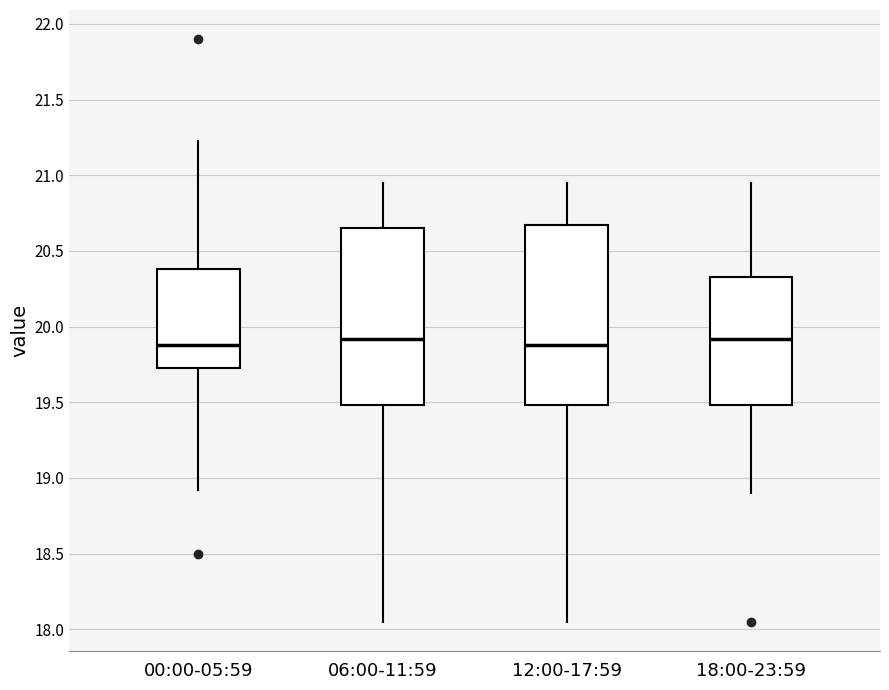

Reading left to right, transcribe this box plot: for each box, give where its median line is, the range the box spans, and where its two whiskers end, as read against the y-axis. The values are not printed on the chart, so give them approximately, as read against the axis.

00:00-05:59: median 19.90, box 19.75 to 20.40, whiskers 18.90 to 21.25
06:00-11:59: median 19.90, box 19.50 to 20.65, whiskers 18.05 to 20.95
12:00-17:59: median 19.90, box 19.50 to 20.65, whiskers 18.05 to 20.95
18:00-23:59: median 19.90, box 19.50 to 20.35, whiskers 18.90 to 20.95